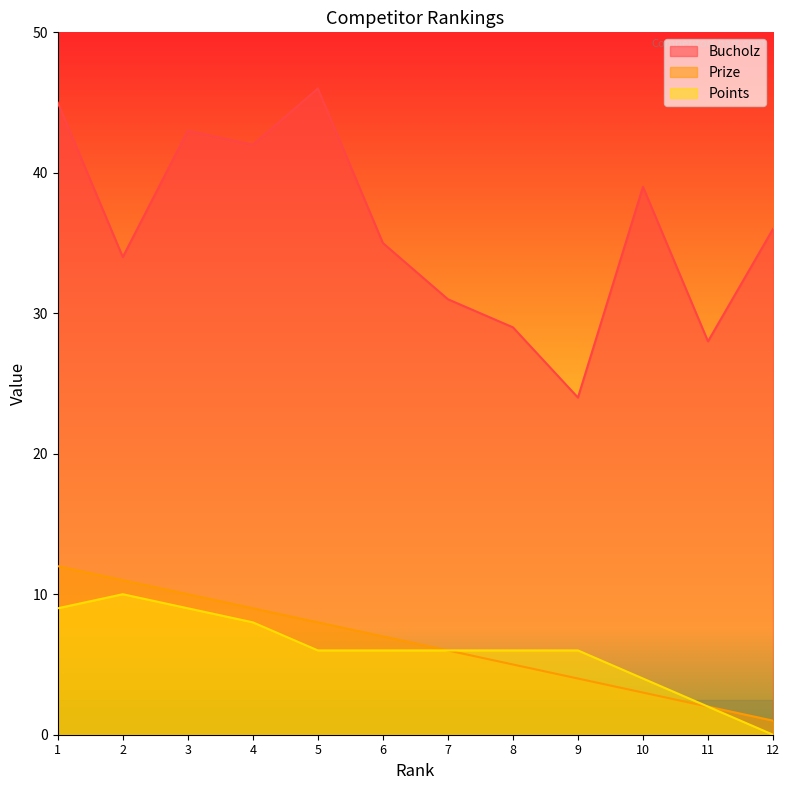

Reading right to left, transcribe all the data shown in this chart.

Bucholz: 12=36	11=28	10=39	9=24	8=29	7=31	6=35	5=46	4=42	3=43	2=34	1=45
Prize: 12=1	11=2	10=3	9=4	8=5	7=6	6=7	5=8	4=9	3=10	2=11	1=12
Points: 12=0	11=2	10=4	9=6	8=6	7=6	6=6	5=6	4=8	3=9	2=10	1=9